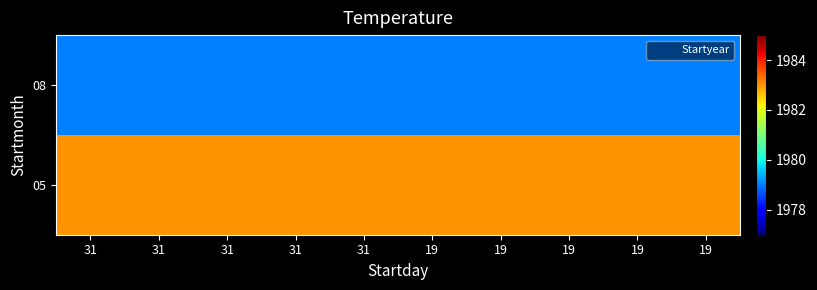

Reading left to right, list all the values displayed in this chart.

08: 31=1979	31=1979	31=1979	31=1979	31=1979	19=1979	19=1979	19=1979	19=1979	19=1979
05: 31=1983	31=1983	31=1983	31=1983	31=1983	19=1983	19=1983	19=1983	19=1983	19=1983